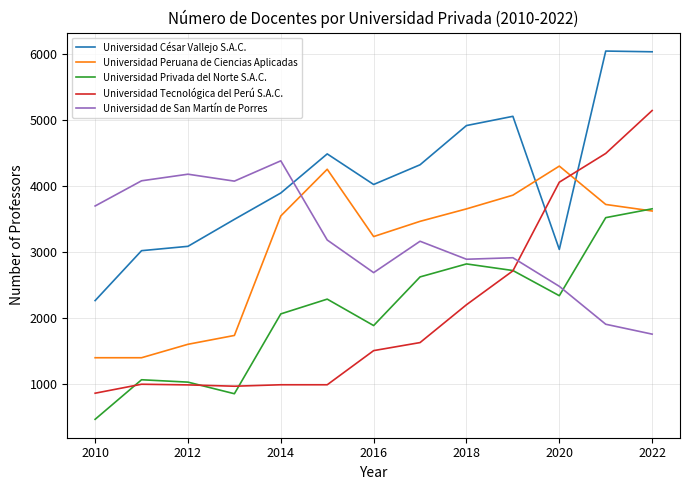

After their last crossing, which series has the higher values: Universidad Peruana de Ciencias Aplicadas or Universidad César Vallejo S.A.C.?

Universidad César Vallejo S.A.C.